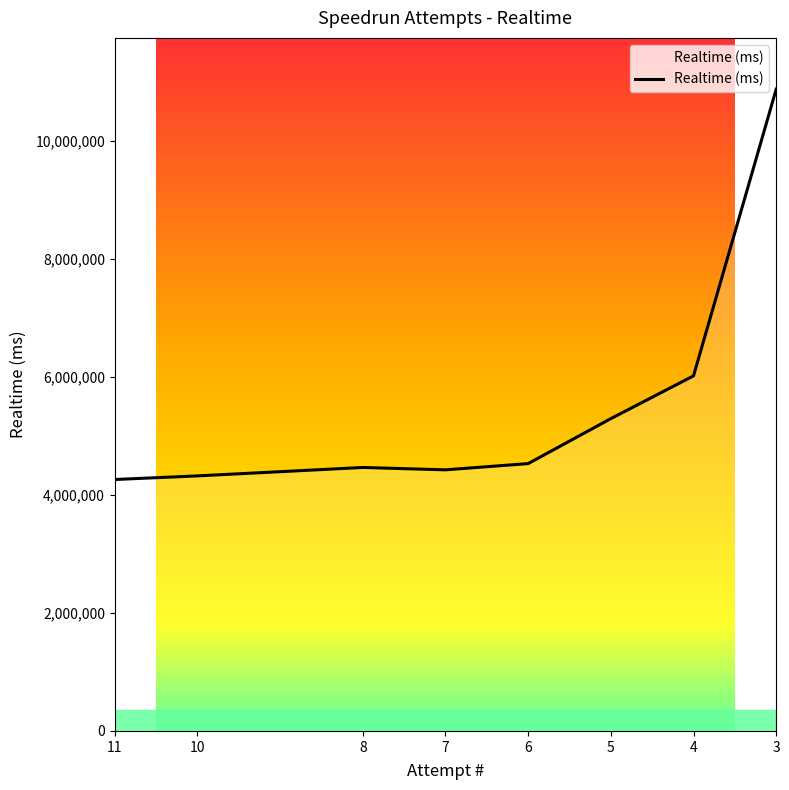

What is the maximum value shown in the chart?

10881011